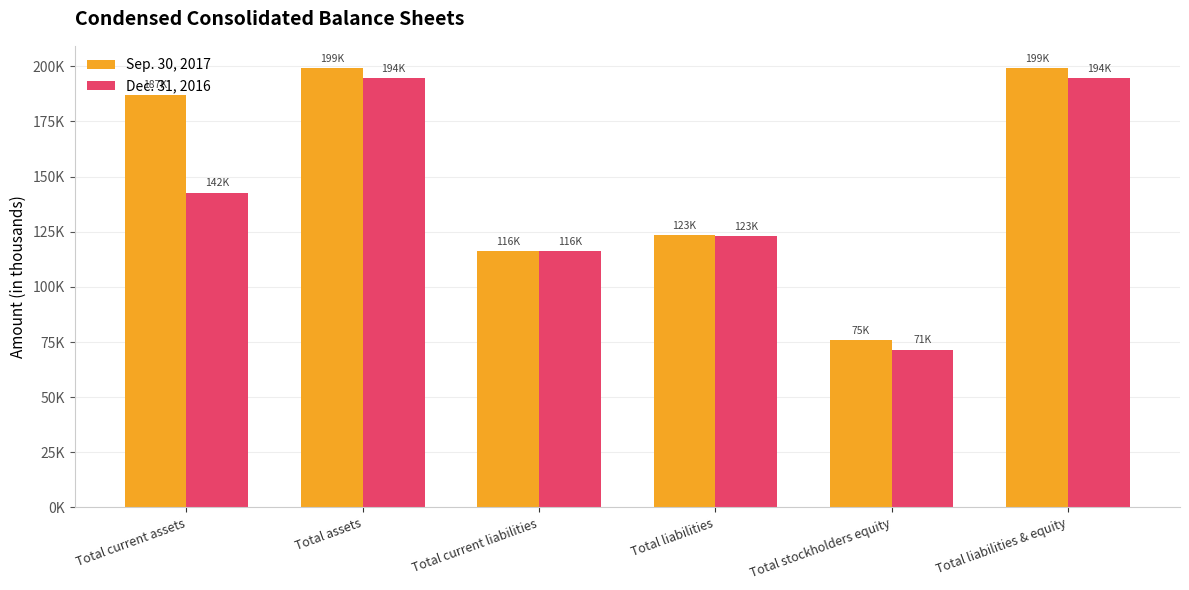

What are all the series names shown in the legend?

Sep. 30, 2017, Dec. 31, 2016